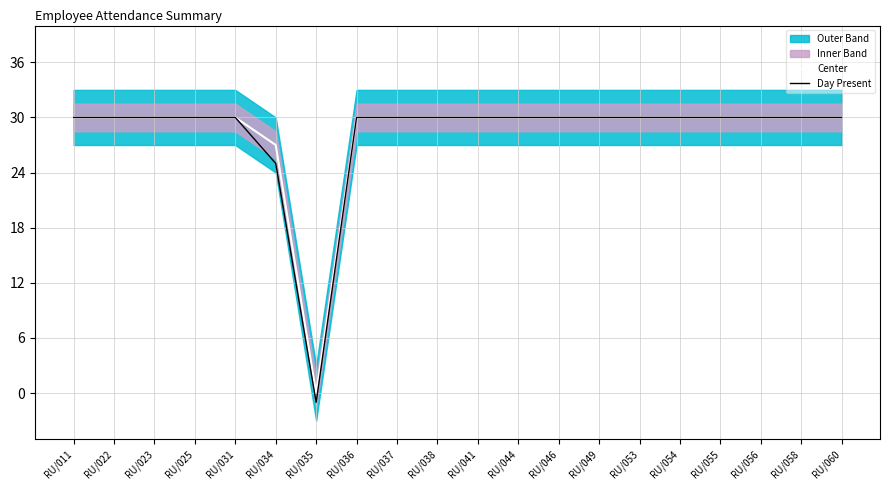

Reading left to right, extract all data points from this chart.

Center: 30	30	30	30	30	27	0	30	30	30	30	30	30	30	30	30	30	30	30	30
Day Present: 30	30	30	30	30	25	-1	30	30	30	30	30	30	30	30	30	30	30	30	30